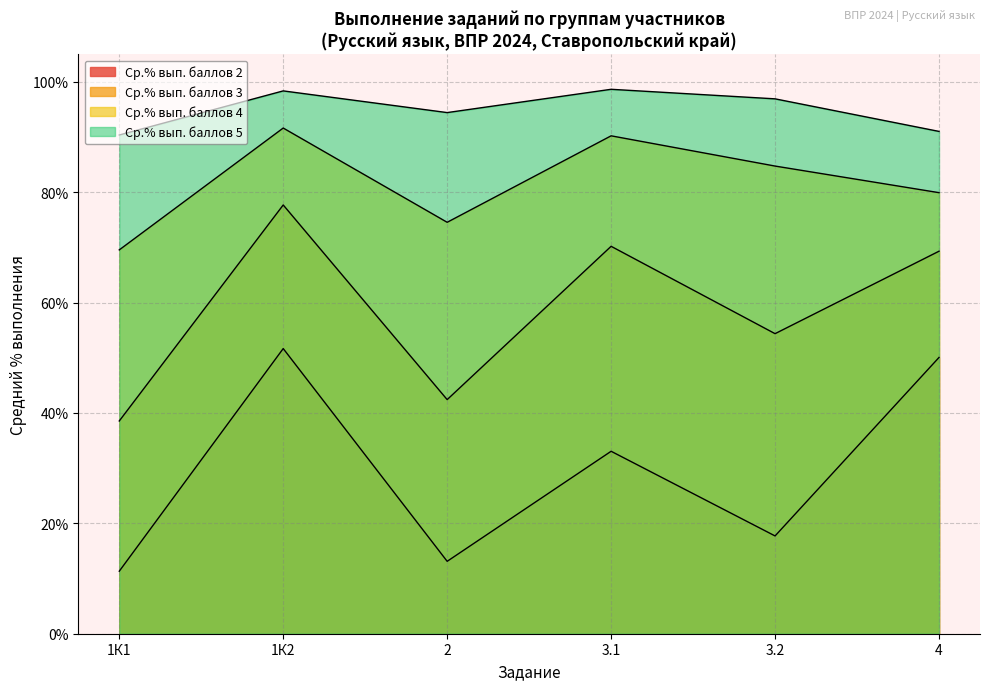

True or false: Ср.% вып. баллов 4 and Ср.% вып. баллов 3 cross at least once.

False